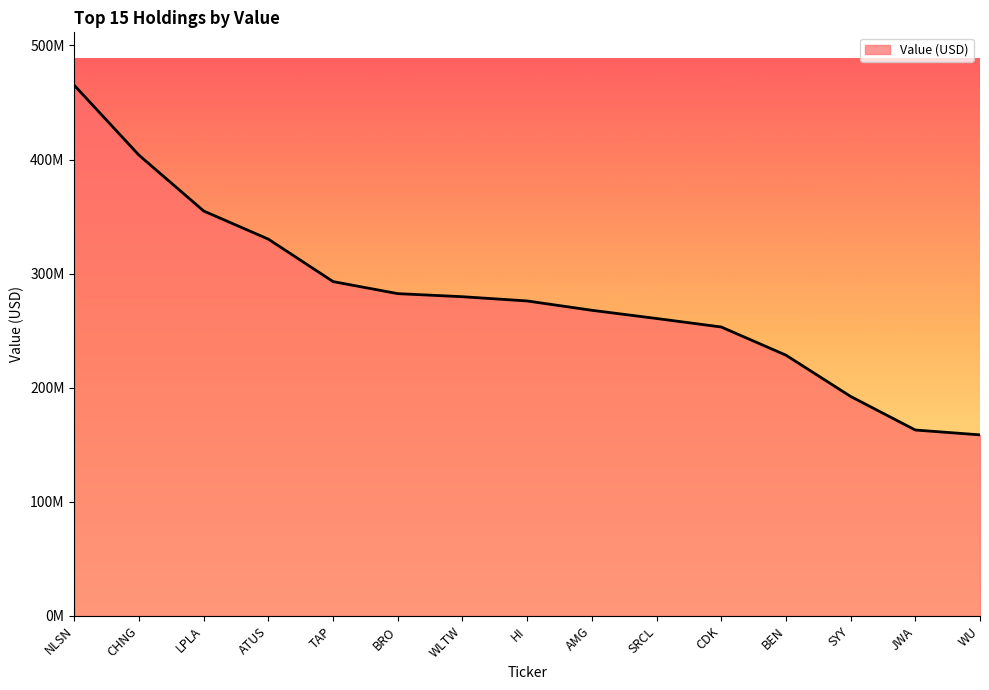

What is the smallest value displayed?

158691000